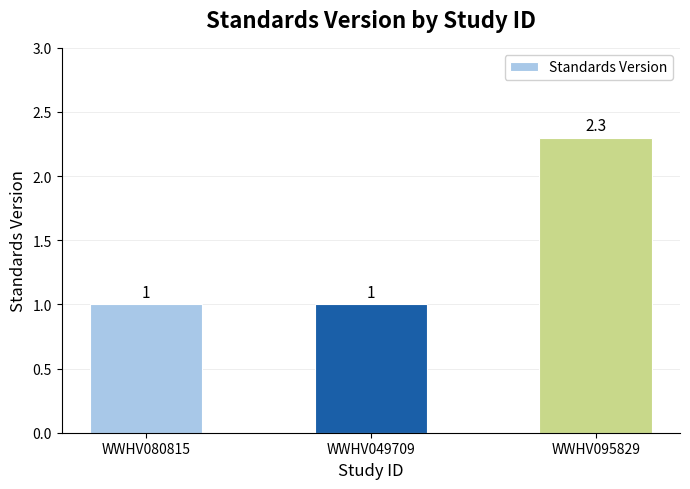

Does the chart contain stacked bars?

No